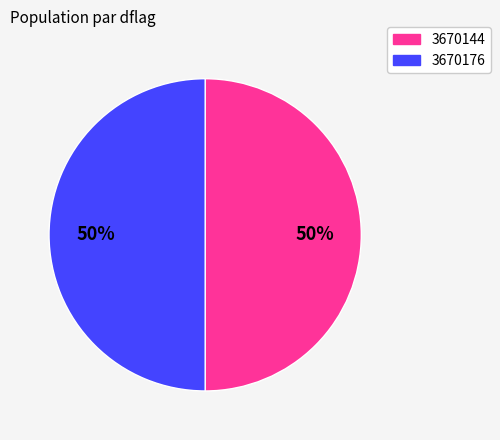

Is the sum of 3670144 and 3670176 greater than half?

Yes